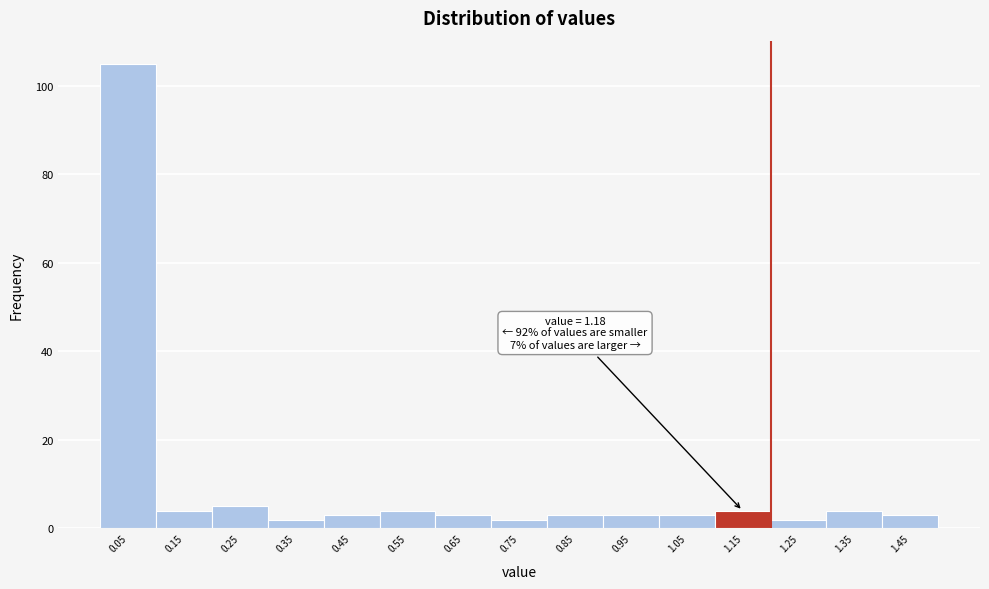

Over which range of the x-axis is the bar tallest?

0.0 to 0.1